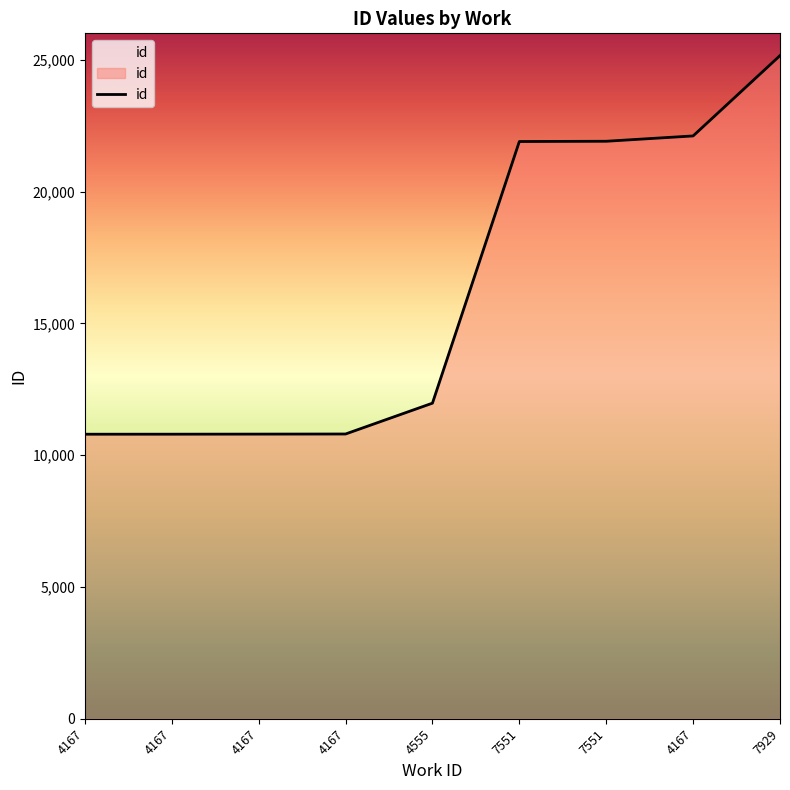

Is it true that the value at 4555 is 11971?

True